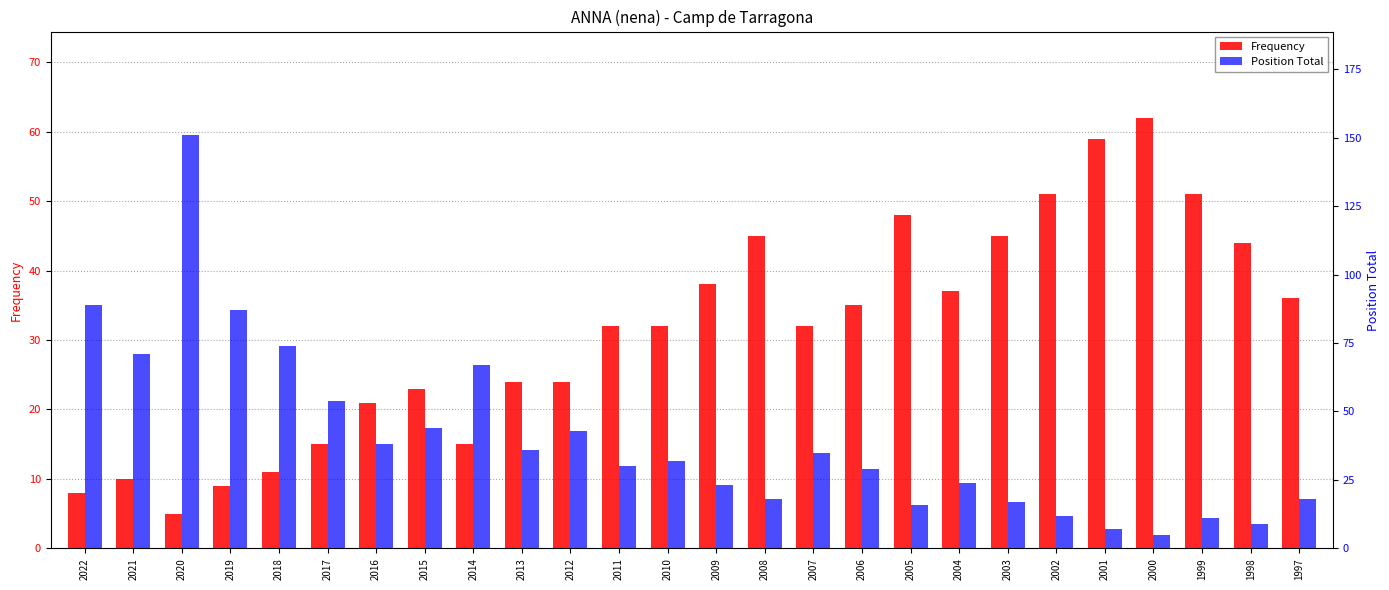

List the series in order of their overall mean, highest first.

Position Total, Frequency